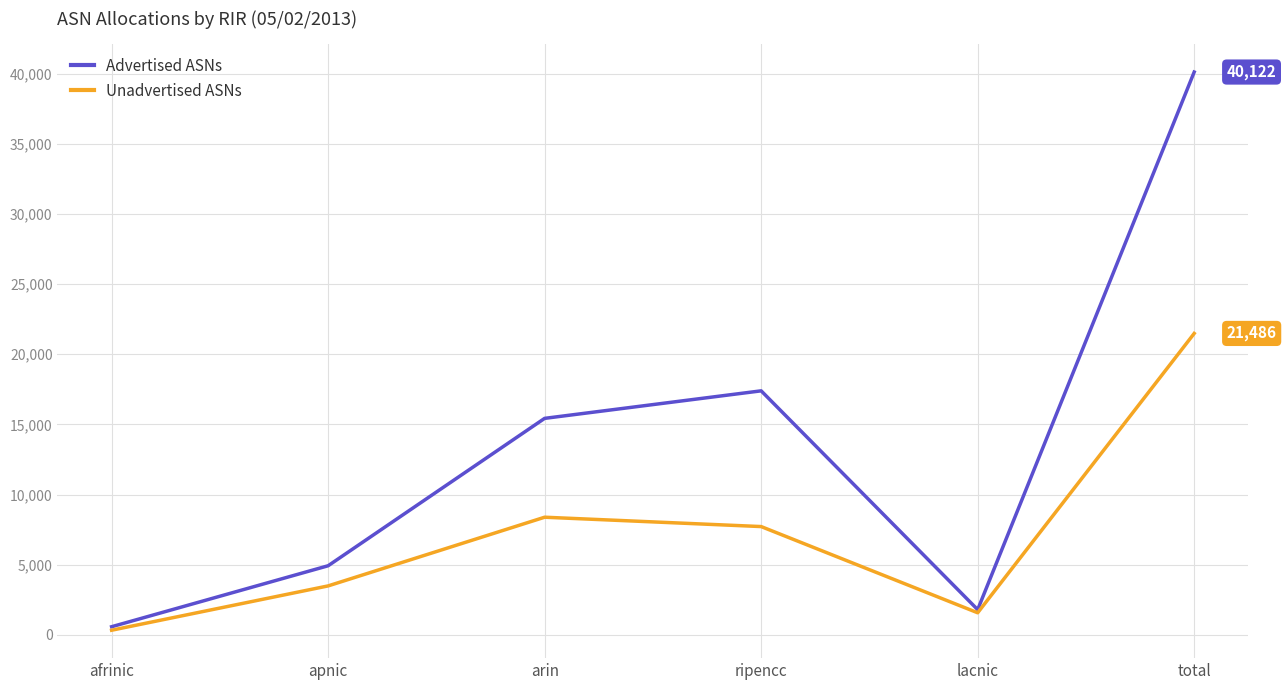

What is the smallest value displayed?

327